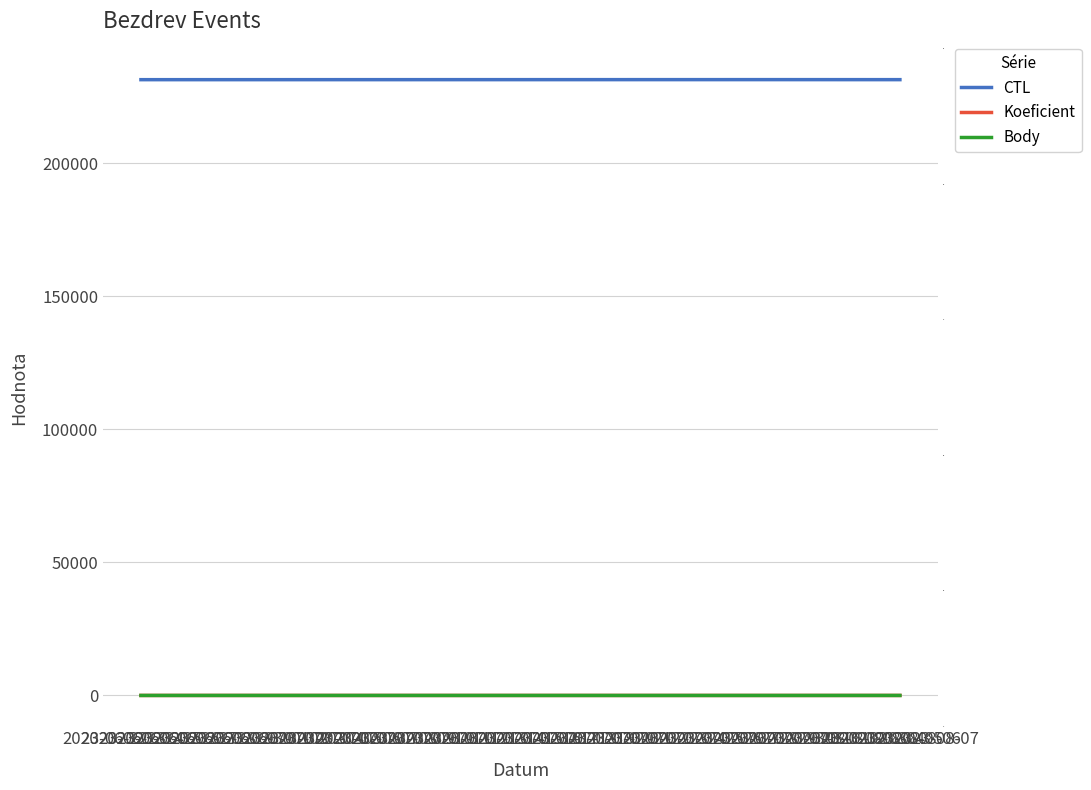

How many distinct data groups are displayed?

3